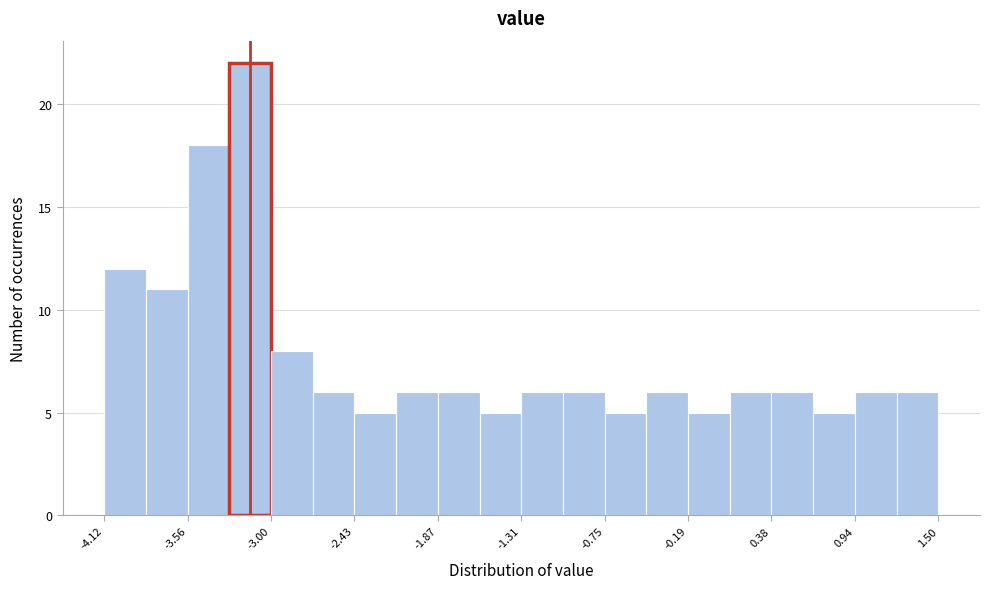

Around what value on the x-axis is the tallest bar? Give the approximate position of its centre, as read against the axis.

-3.1